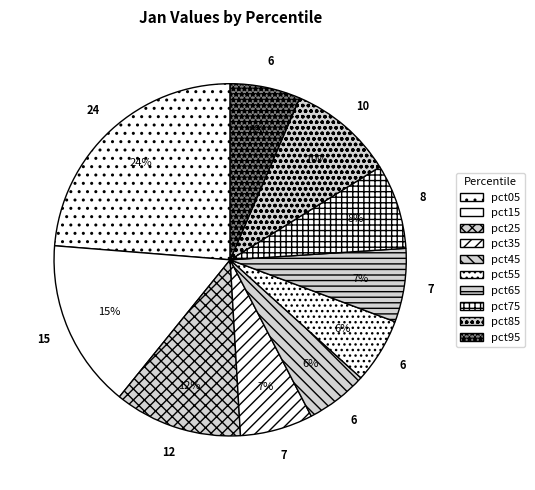

How many slices are in this pie chart?

10